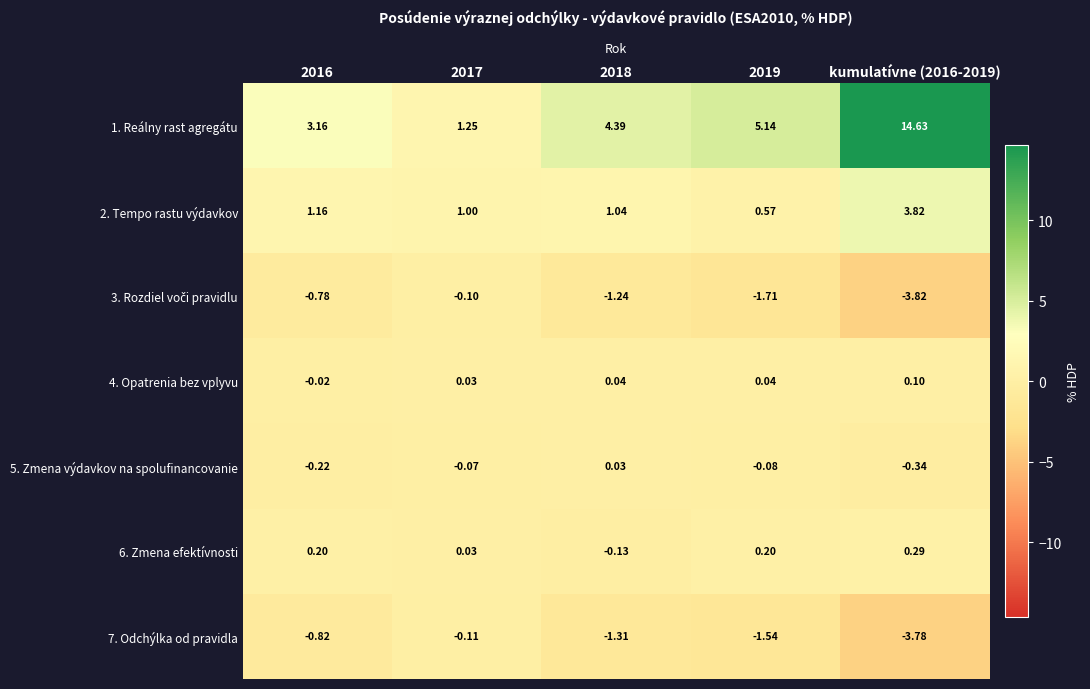

How many series are shown in this chart?

7